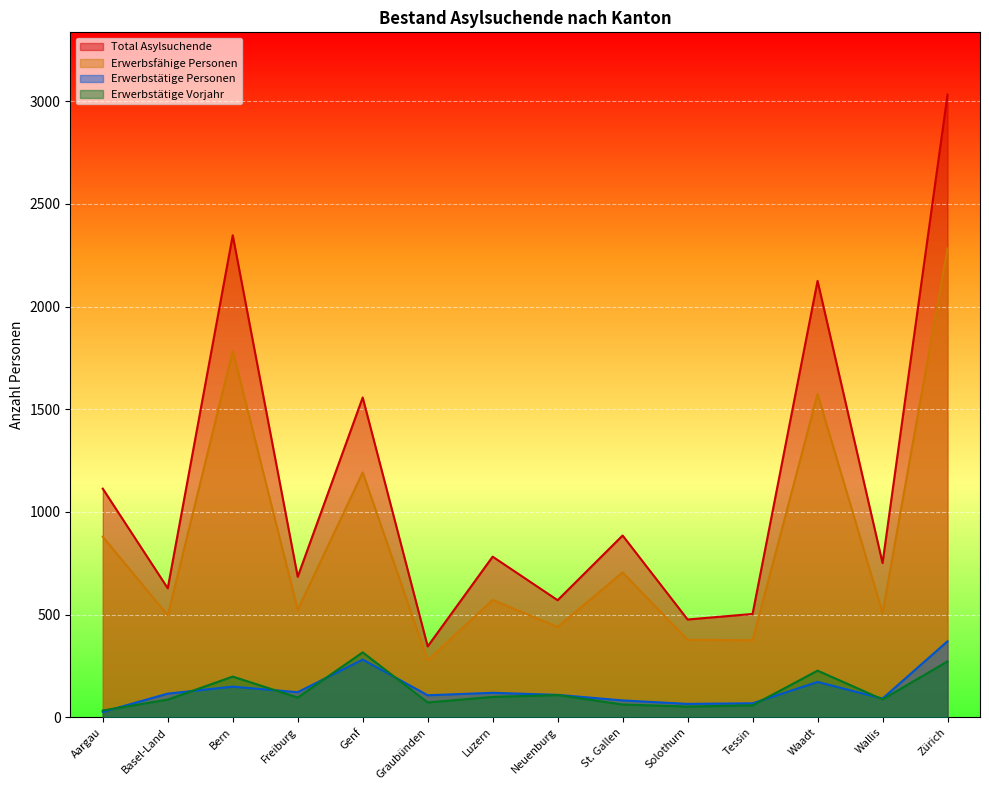

The Erwerbstätige Vorjahr series shows 154 at Basel-Land. True or false?

False